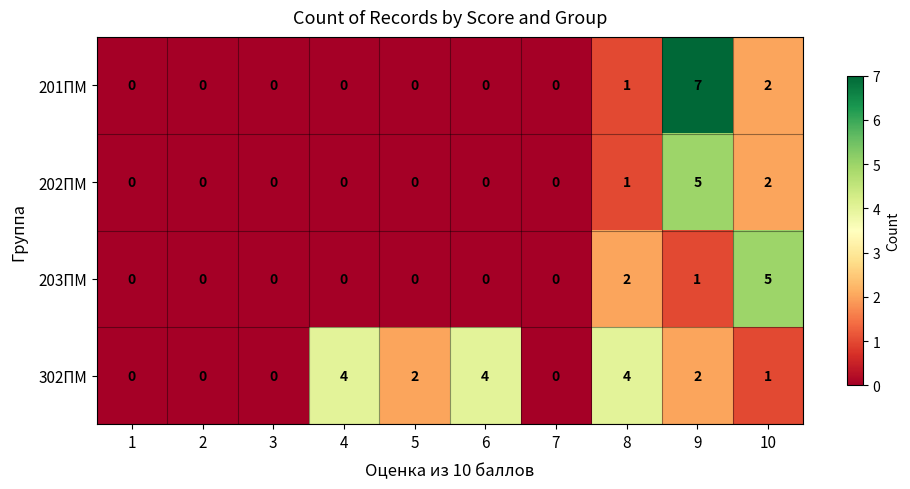

What is the sum of all 202ПМ values?

8